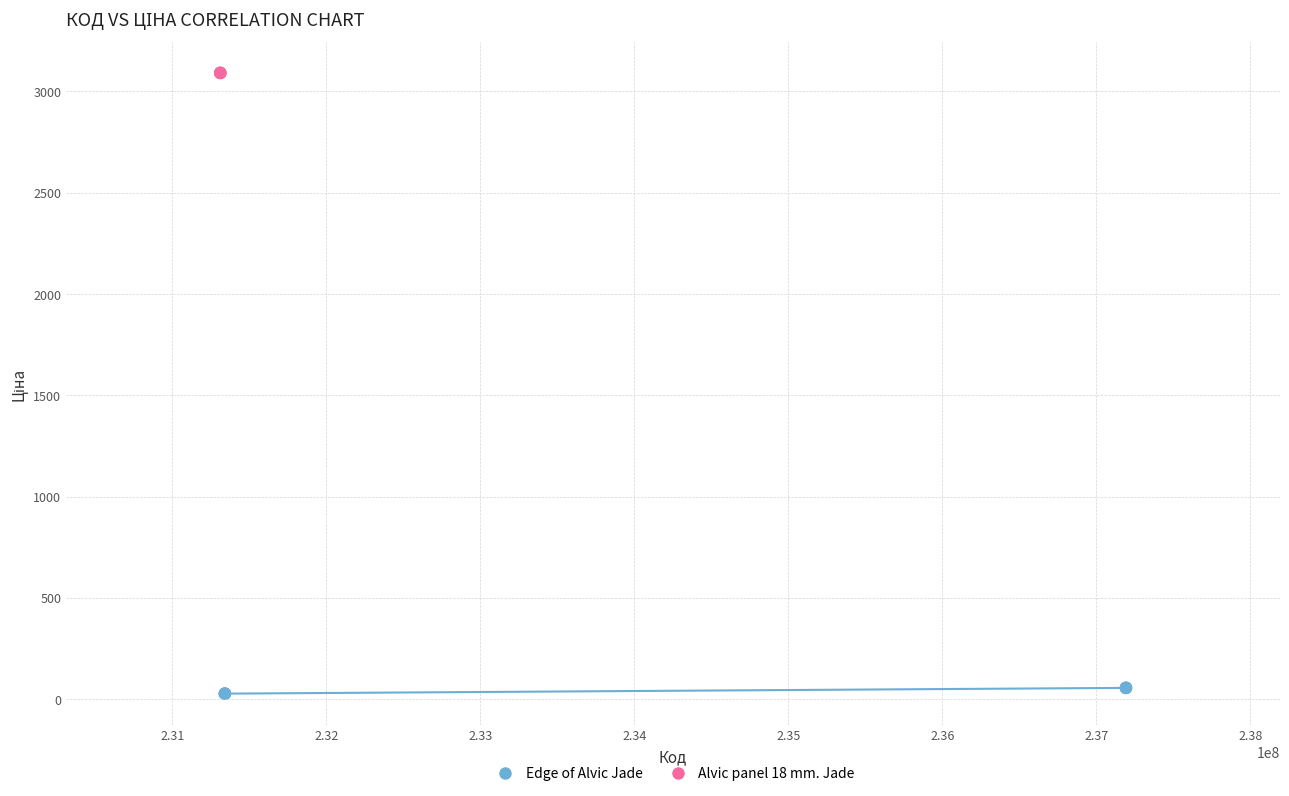

Which series contains the highest Y value?

Alvic panel 18 mm. Jade